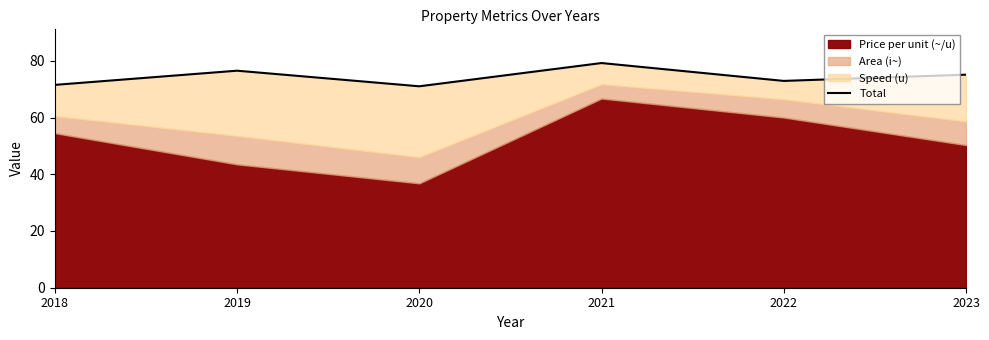

Does the chart display data point markers on the line(s)?

No